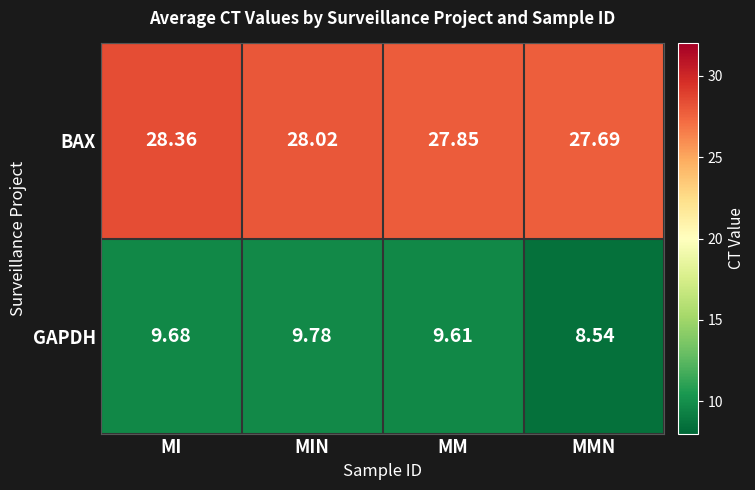

What is the spread (max minus min) of values at MIN?

18.2